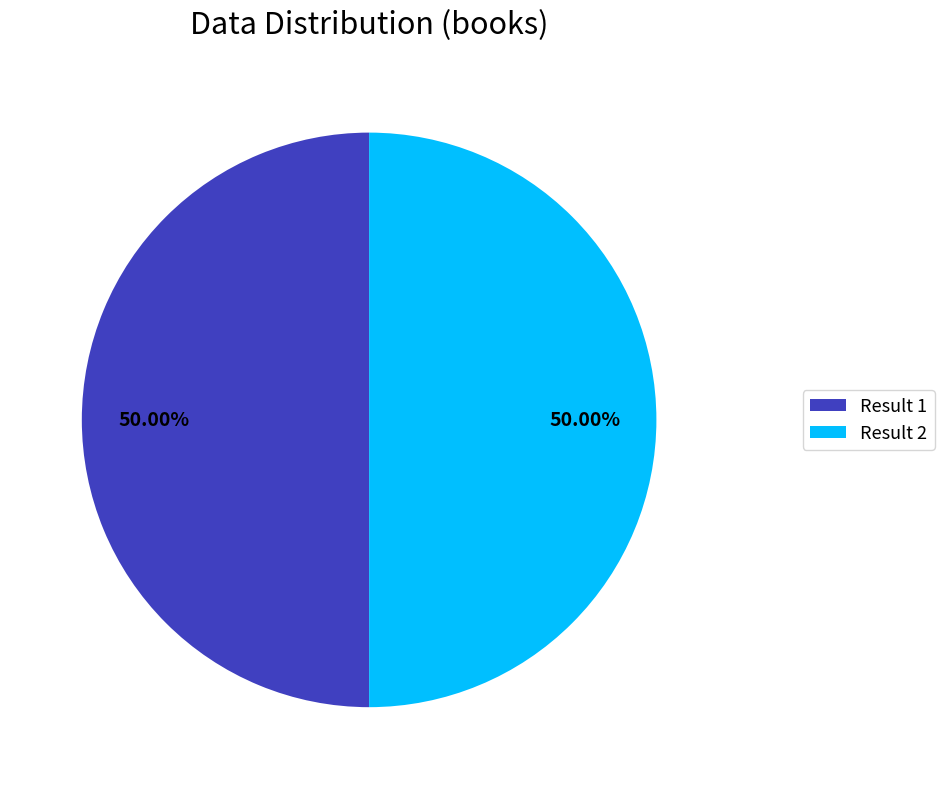

Is the sum of Result 2 and Result 1 greater than half?

Yes